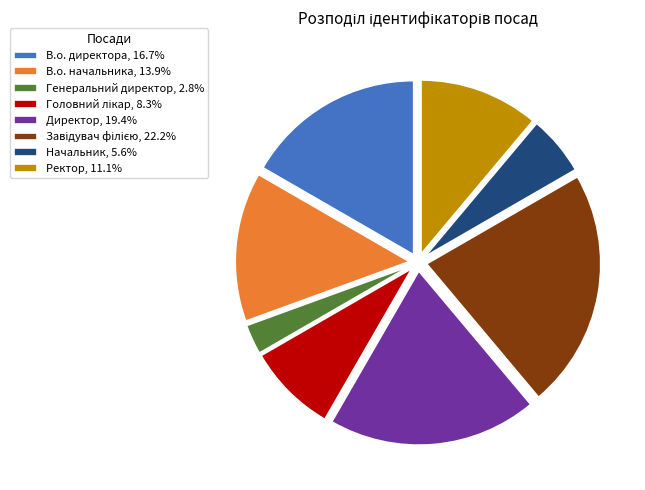

Is there a majority slice in this chart?

No